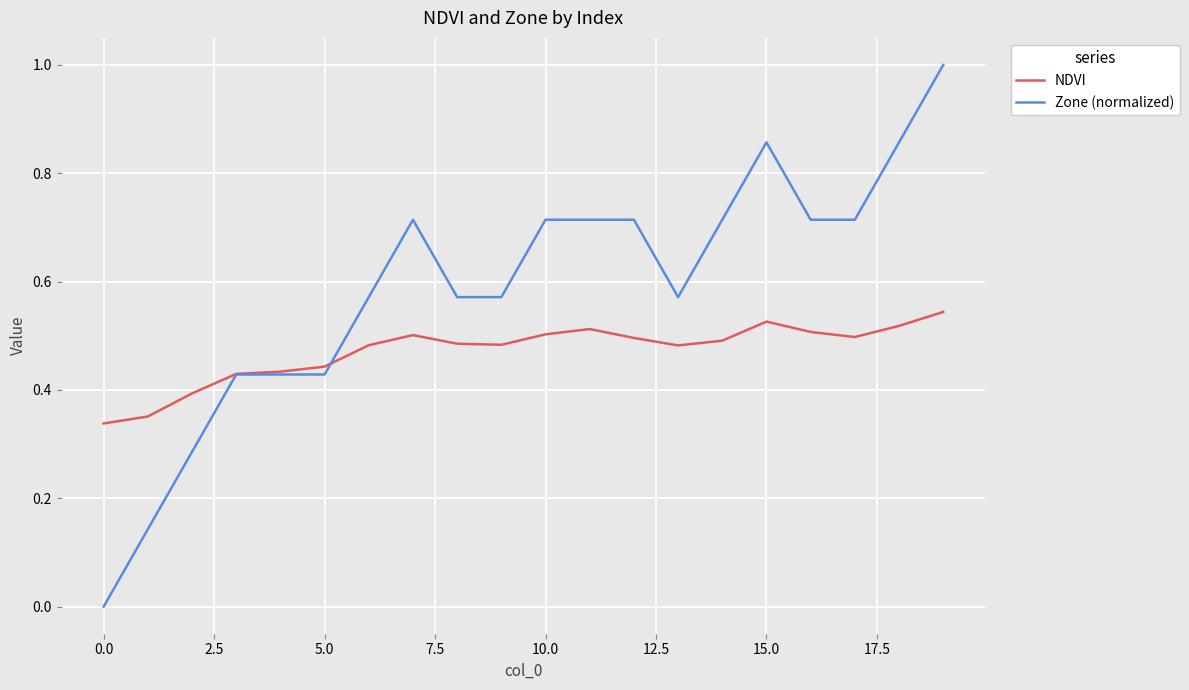

List the series in order of their overall mean, highest first.

Zone (normalized), NDVI